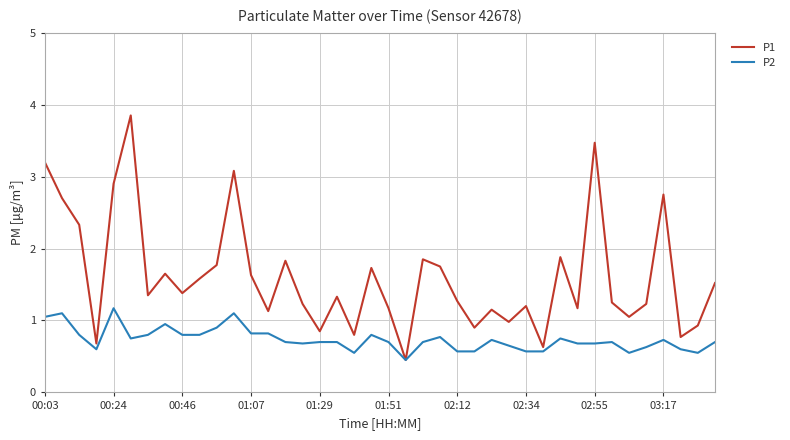

Which series has the largest range (max minus min)?

P1